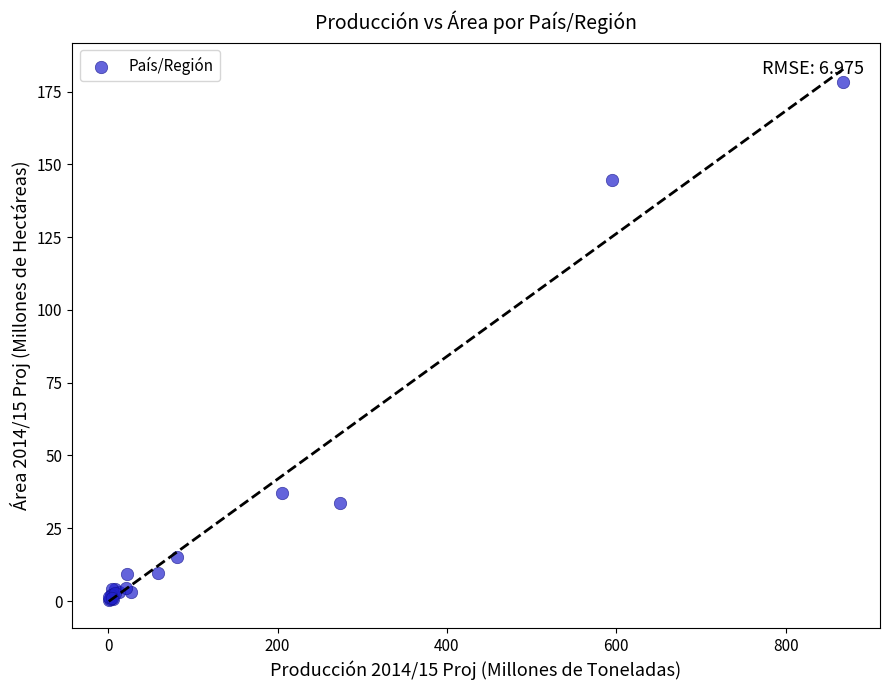

What Y value in the scatter plot is closest to 89?

37.0